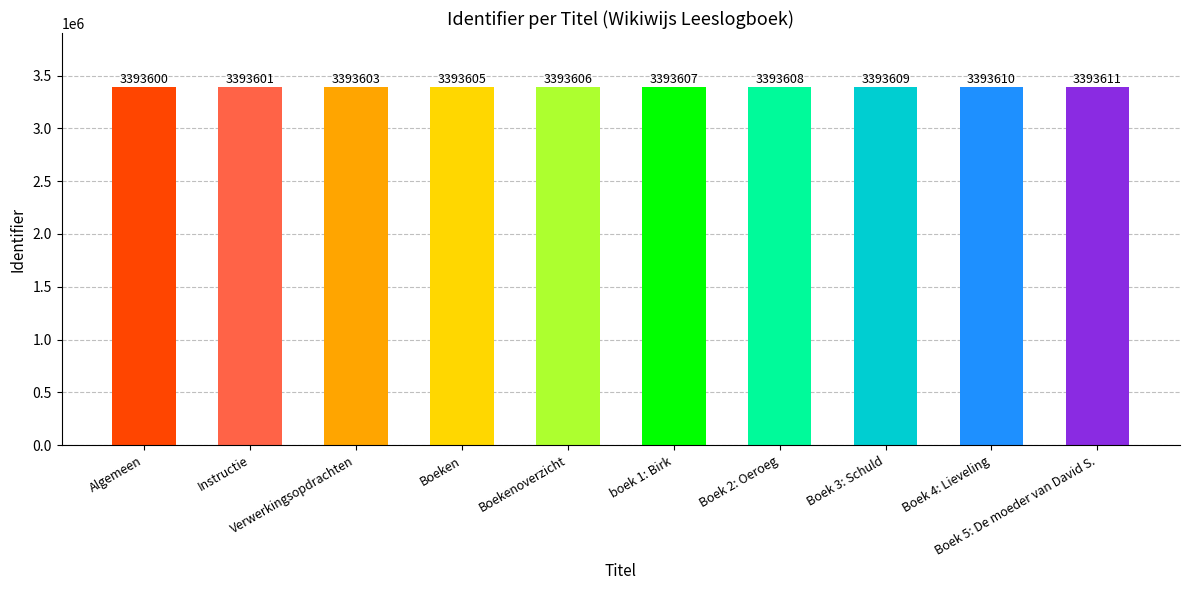

Does the chart contain stacked bars?

No